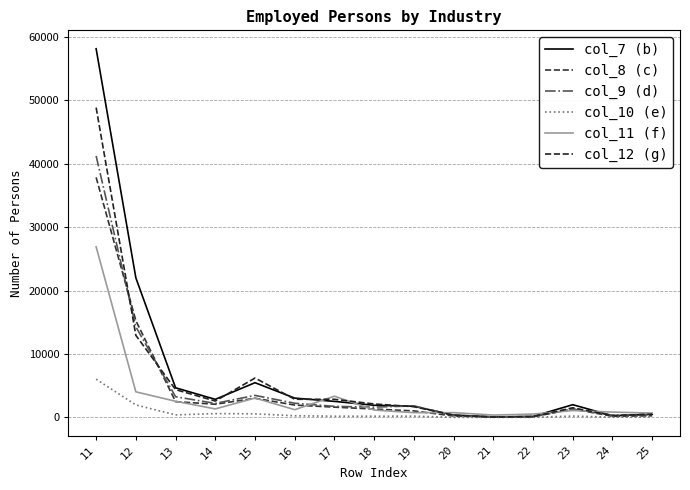

Is the value of col_10 (e) at 22 greater than the value of col_12 (g) at 17?

No